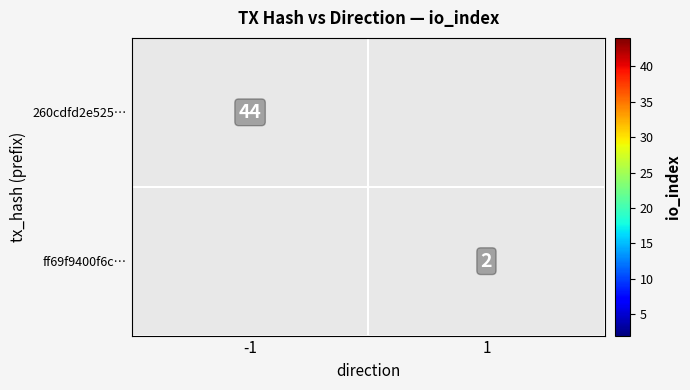

Is it true that ff69f9400f6c… equals 3 at 1?

False